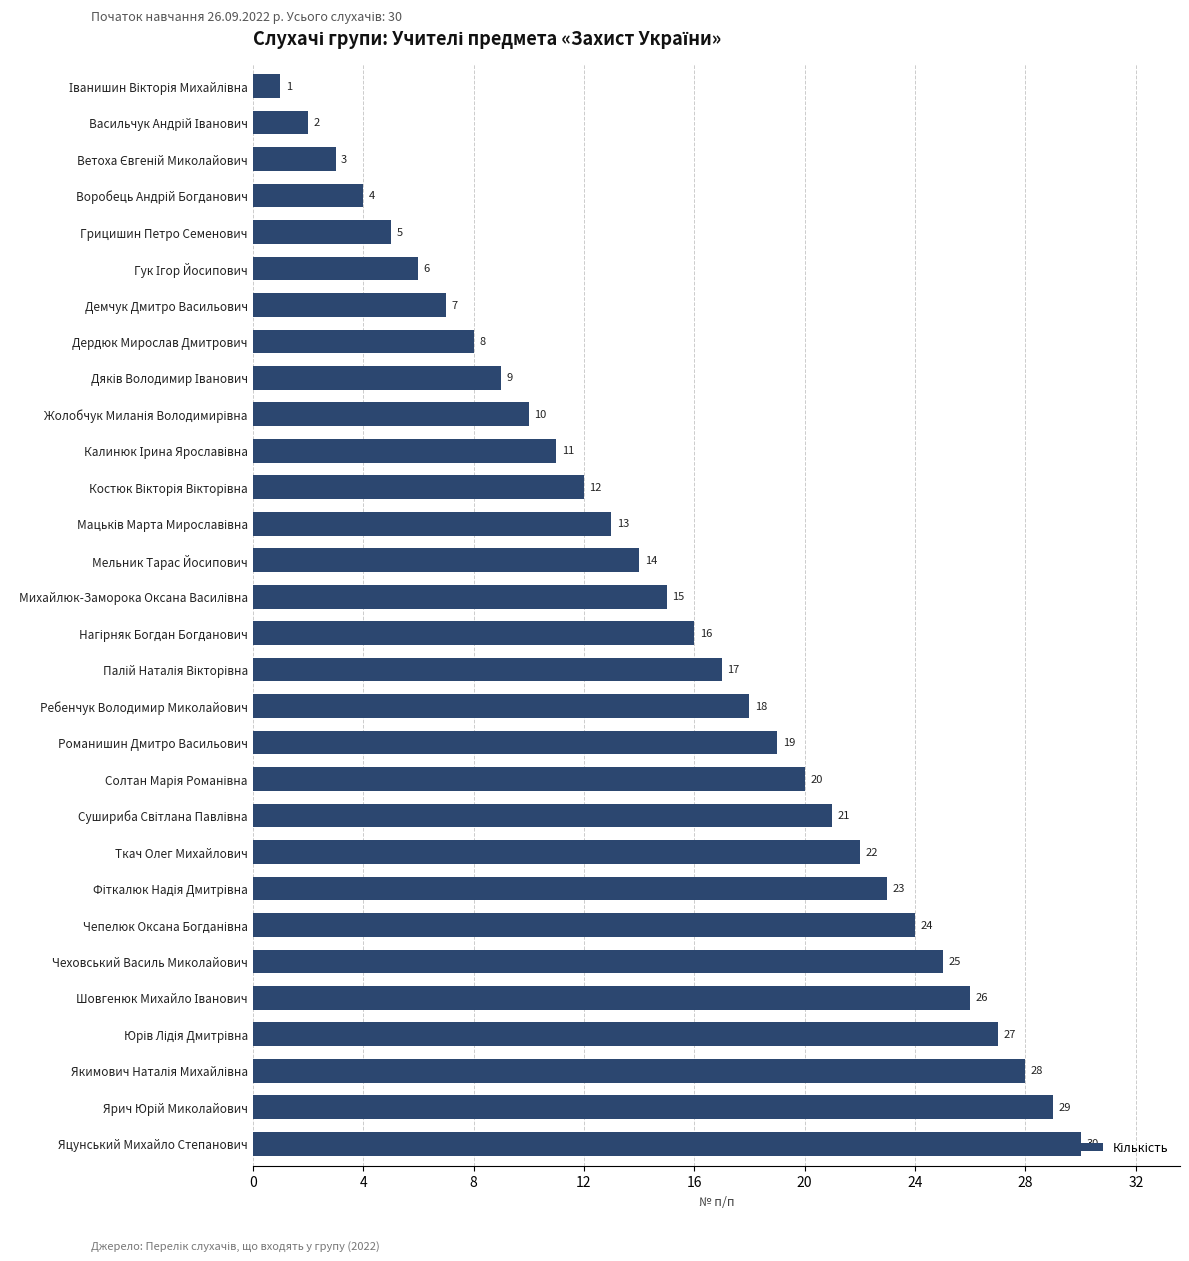

What is the sum of all values?

465